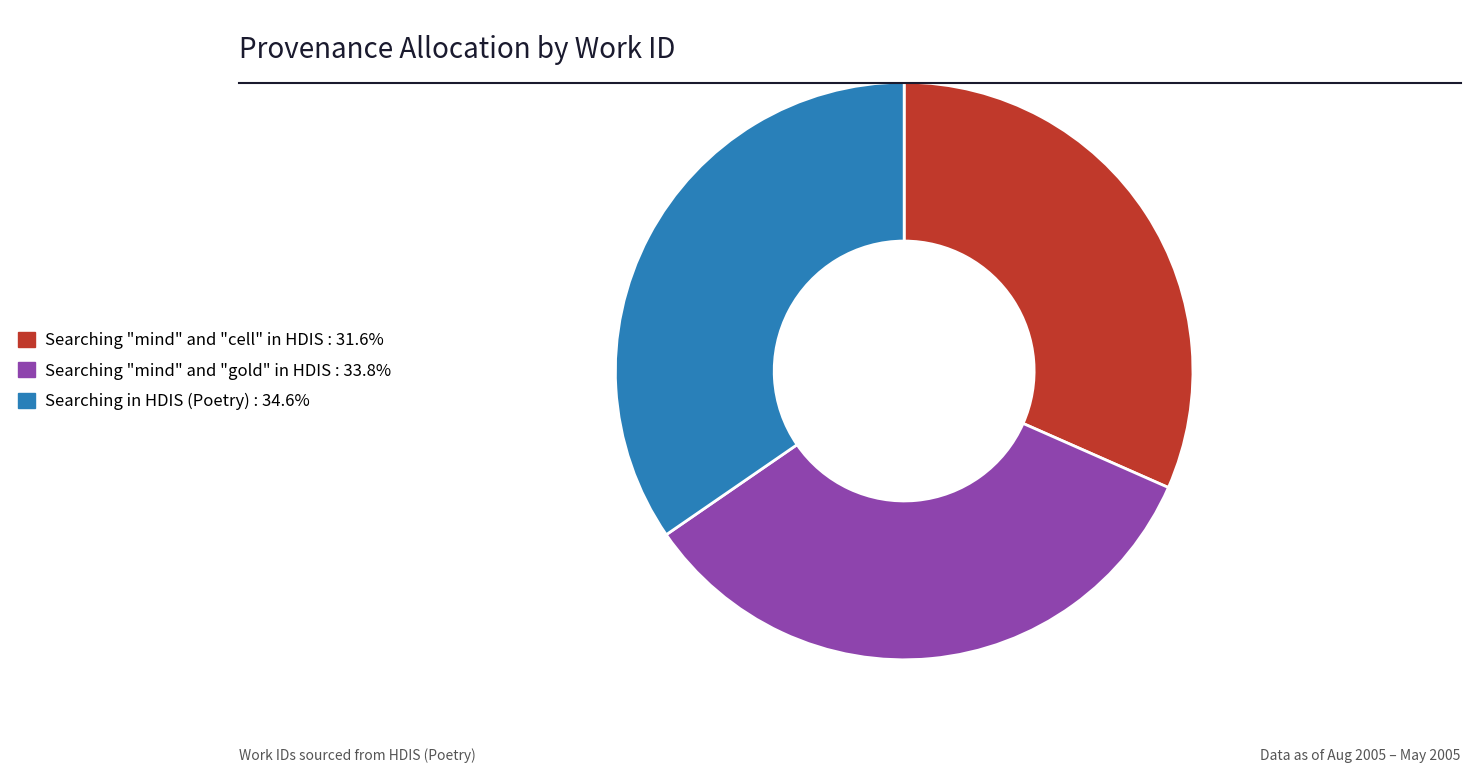

Between Searching "mind" and "cell" in HDIS and Searching in HDIS (Poetry), which is larger?

Searching in HDIS (Poetry)